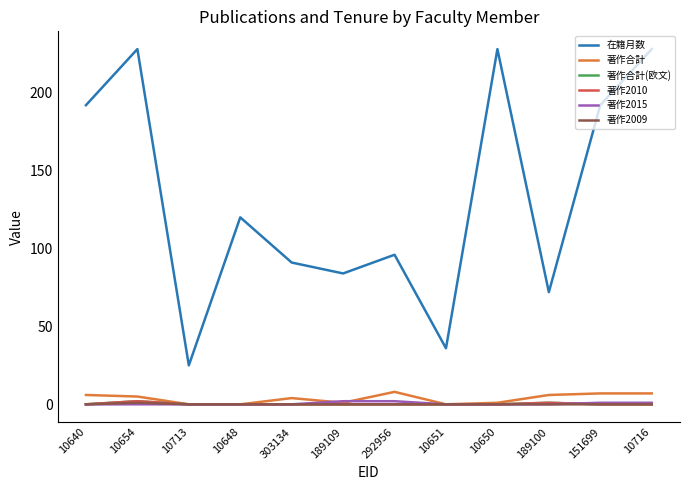

Is this an area chart (filled region under the line)?

No